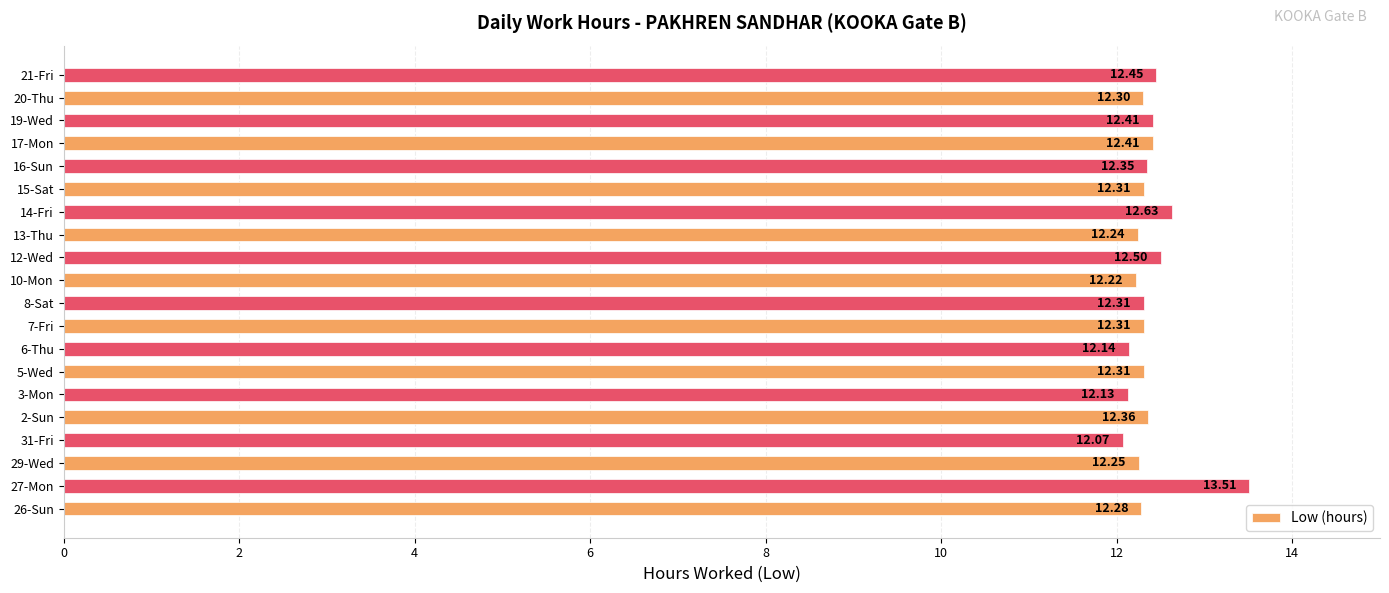

What is the difference between the maximum and minimum values?

1.4